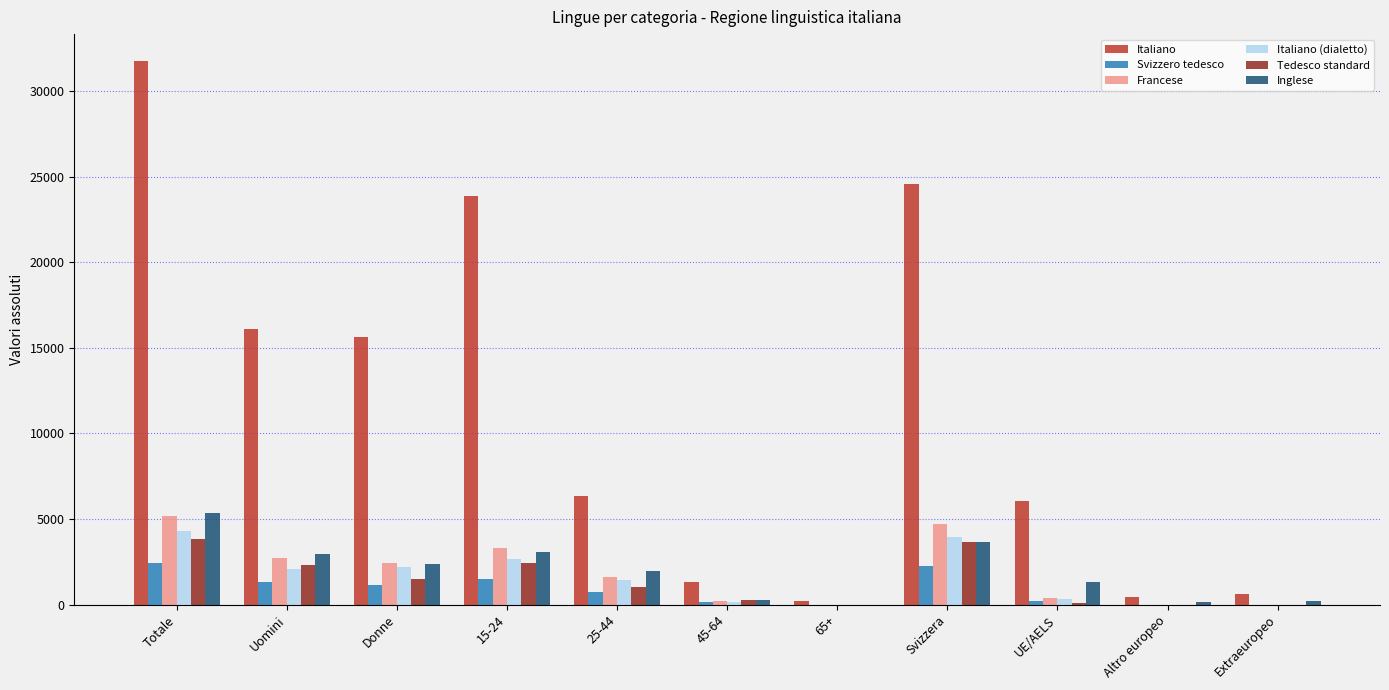

Are the bars horizontal?

No